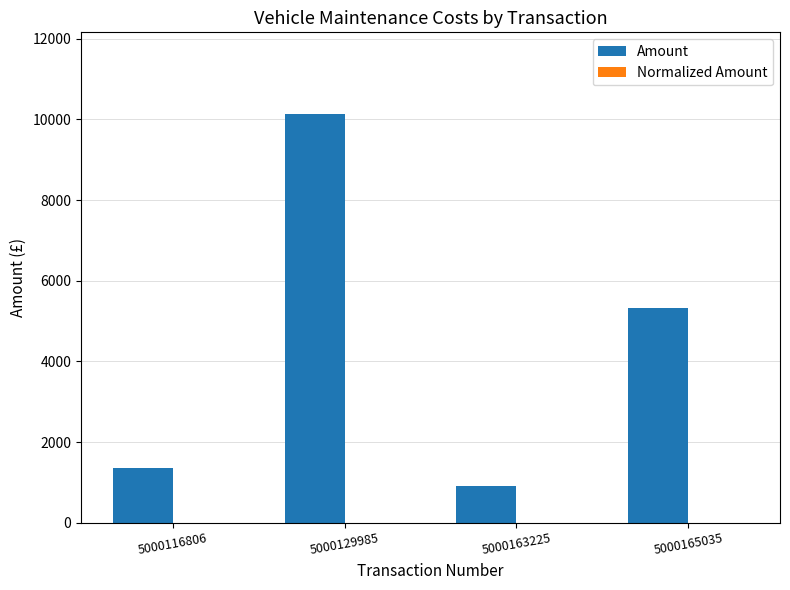

What is the sum of all Amount values?

17722.5